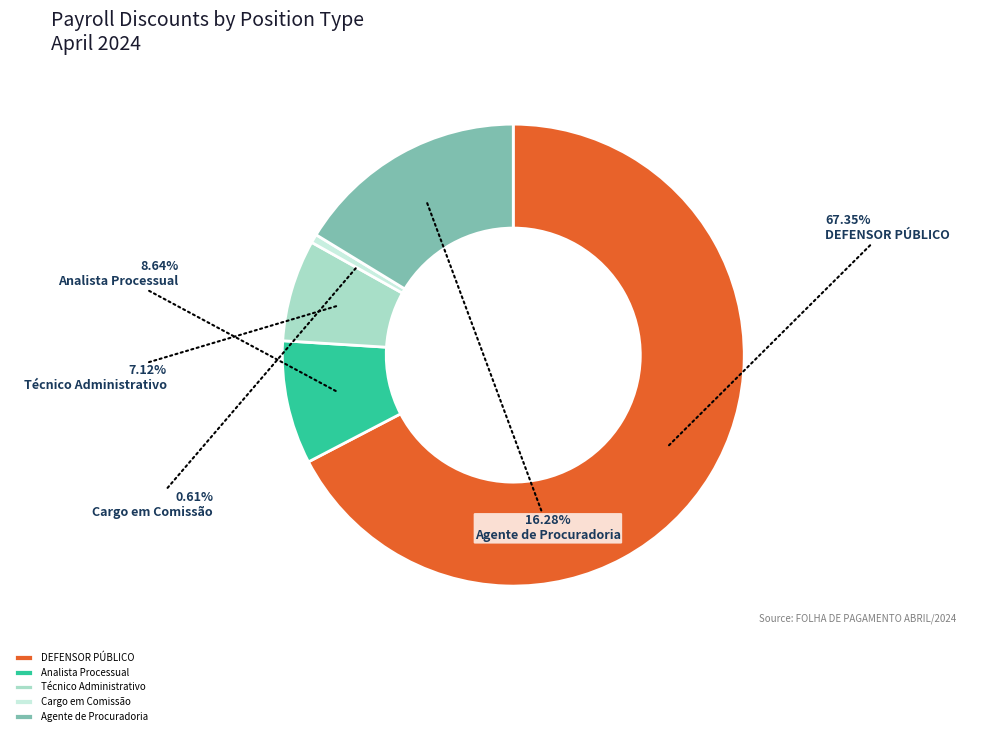

Which has a higher value, Cargo em Comissão or Técnico Administrativo?

Técnico Administrativo